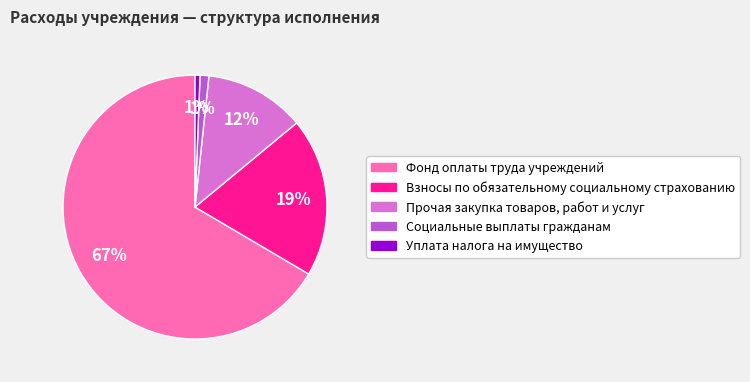

Combined, do Социальные выплаты гражданам and Уплата налога на имущество account for over 50%?

No